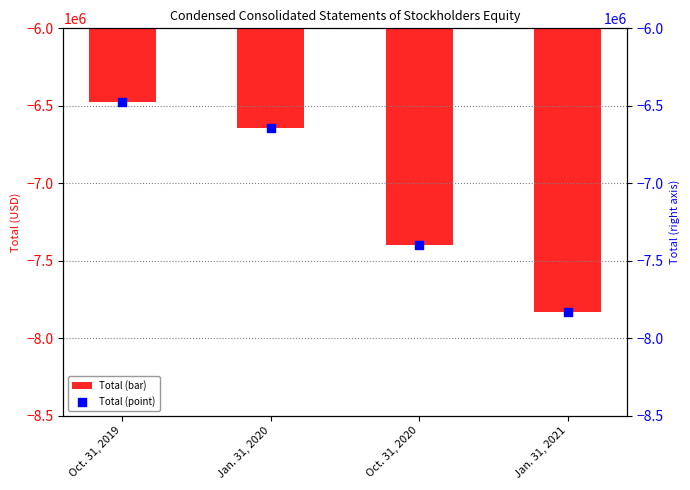

Which series contains the lowest Y value?

Total